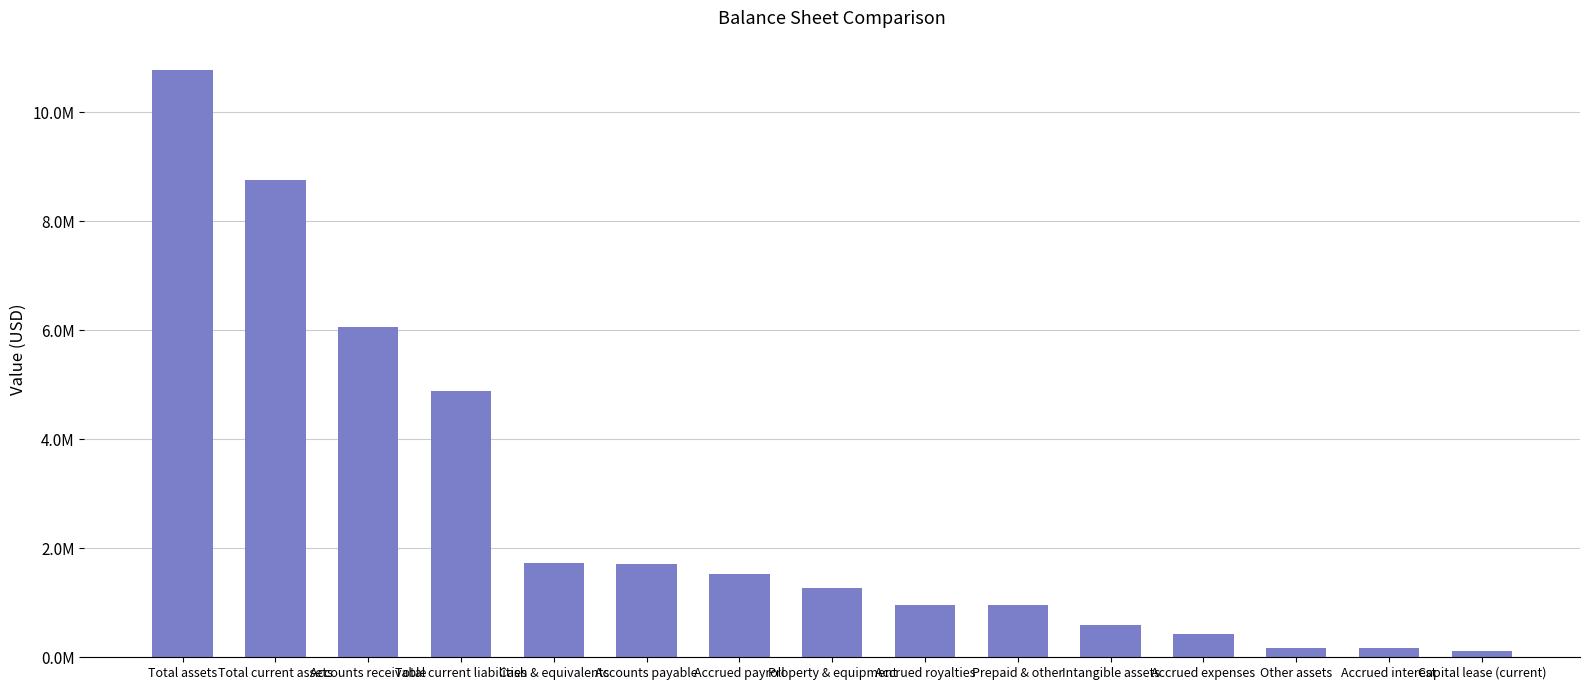

At which category does the chart reach its peak across all series?

Total assets